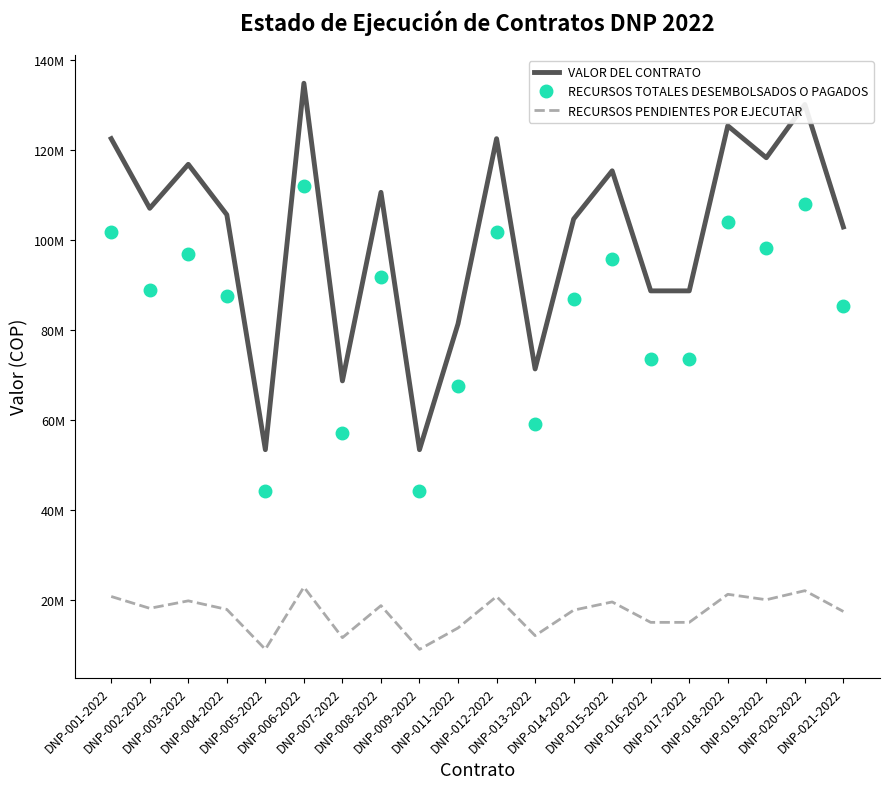

What are all the series names shown in the legend?

VALOR DEL CONTRATO, RECURSOS TOTALES DESEMBOLSADOS O PAGADOS, RECURSOS PENDIENTES POR EJECUTAR